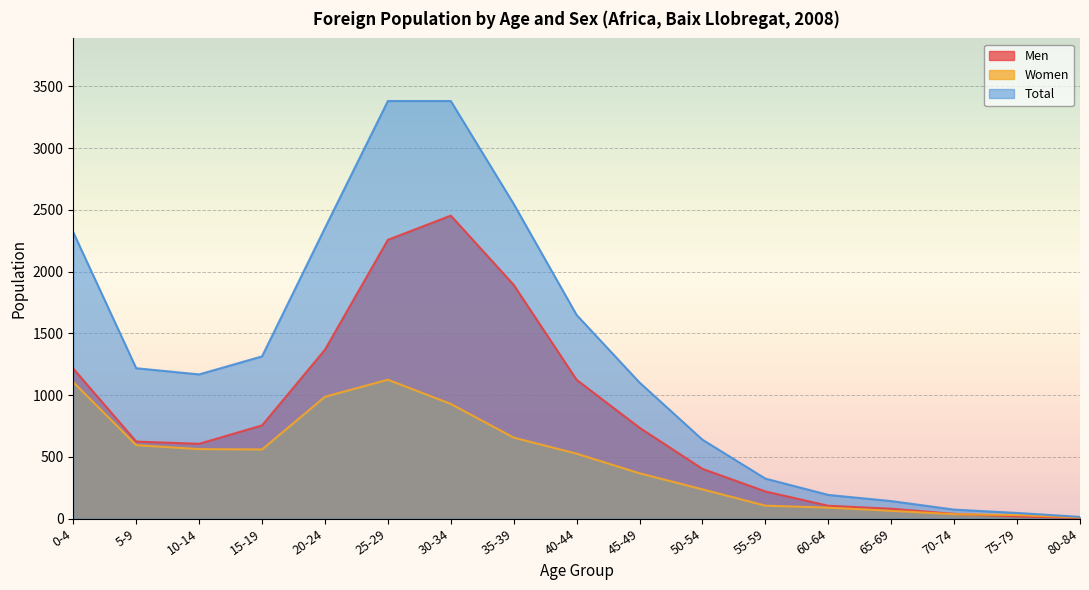

How many data points does each series have?

17